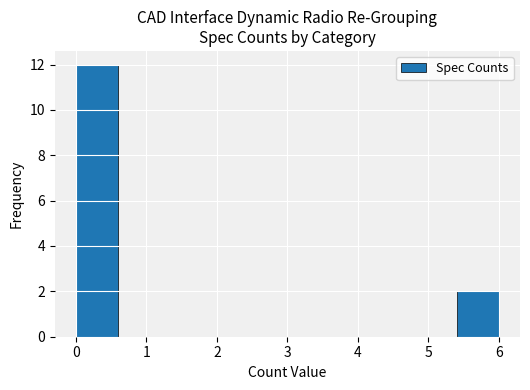

Reading left to right, list every bar in this chart as the range it spans on the x-axis followed by its height. The values are not printed on the chart, so give them approximately, as read against the axis.

0.0 to 0.6: 12
0.6 to 1.2: 0
1.2 to 1.8: 0
1.8 to 2.4: 0
2.4 to 3.0: 0
3.0 to 3.6: 0
3.6 to 4.2: 0
4.2 to 4.8: 0
4.8 to 5.4: 0
5.4 to 6.0: 2